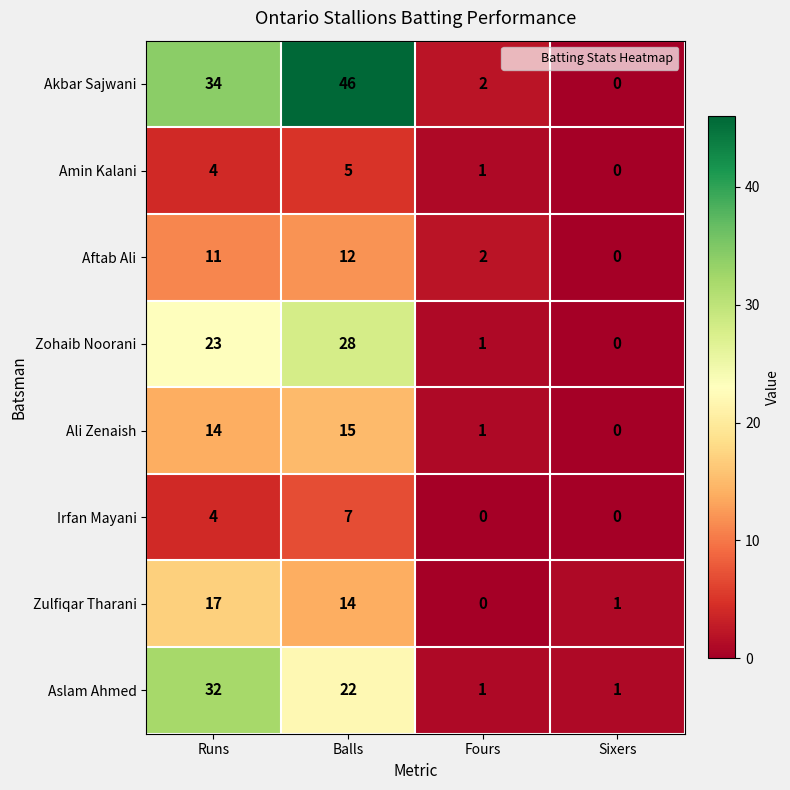

At Balls, list the series in order from largest to smallest.

Akbar Sajwani, Zohaib Noorani, Aslam Ahmed, Ali Zenaish, Zulfiqar Tharani, Aftab Ali, Irfan Mayani, Amin Kalani